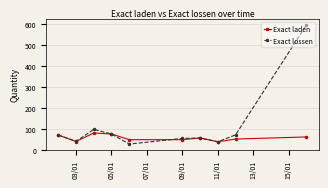

Which series has the largest total across all categories?

Exact lossen